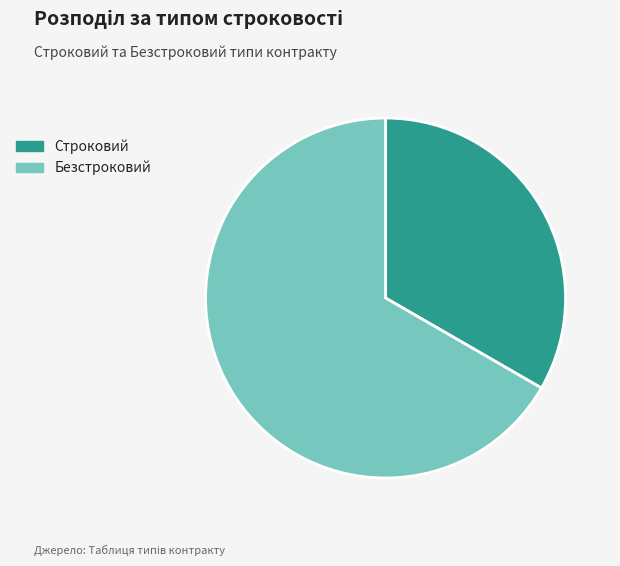

Does Безстроковий represent more than half of the total?

Yes